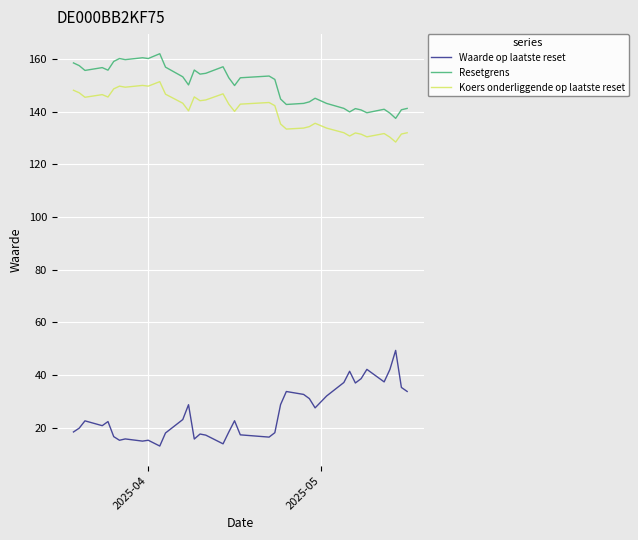

What is the highest value of the Resetgrens series?

162.0